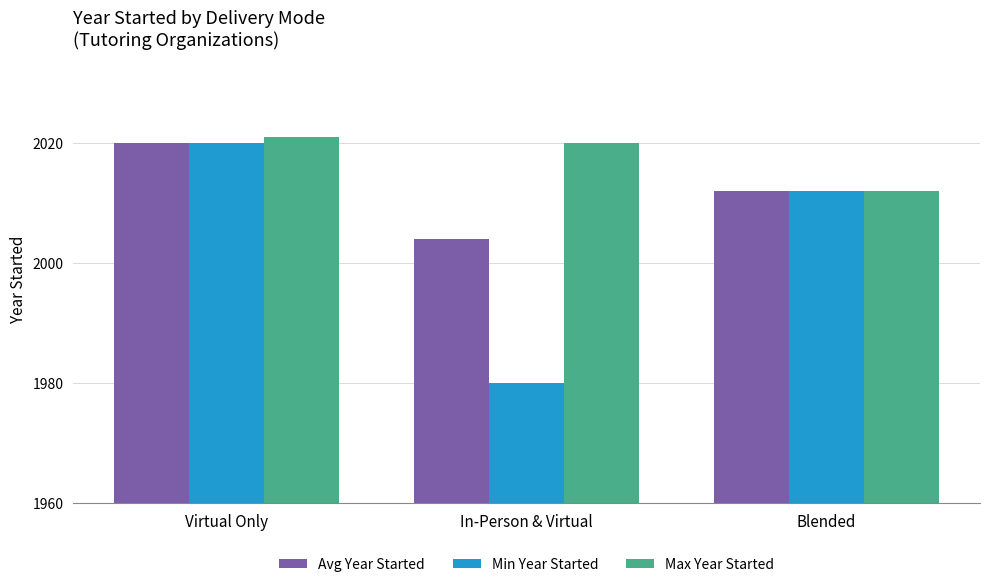

Reading right to left, transcribe all the data shown in this chart.

Avg Year Started: 2012	2004	2020
Min Year Started: 2012	1980	2020
Max Year Started: 2012	2020	2021